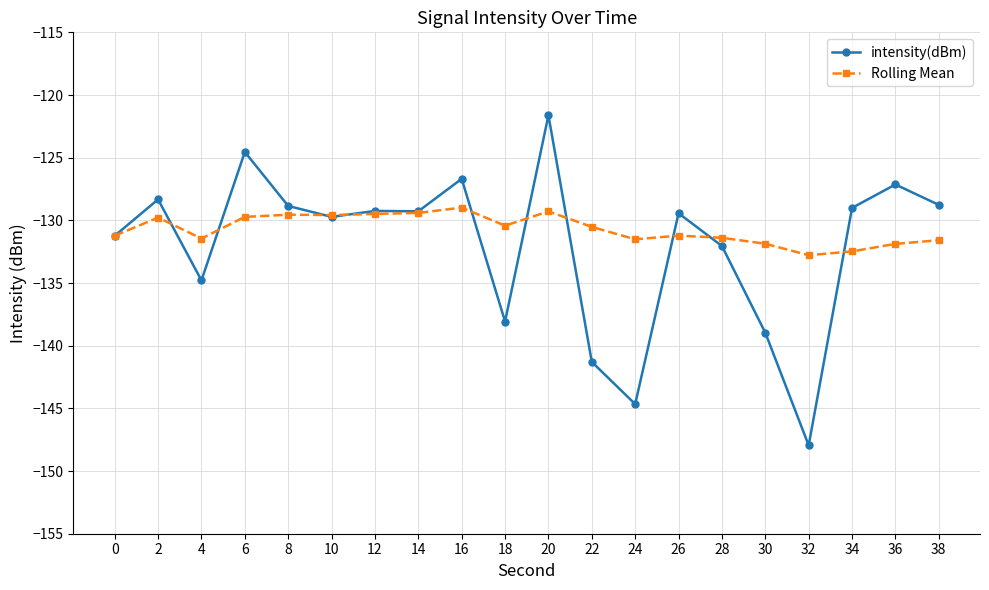

What are all the series names shown in the legend?

intensity(dBm), Rolling Mean